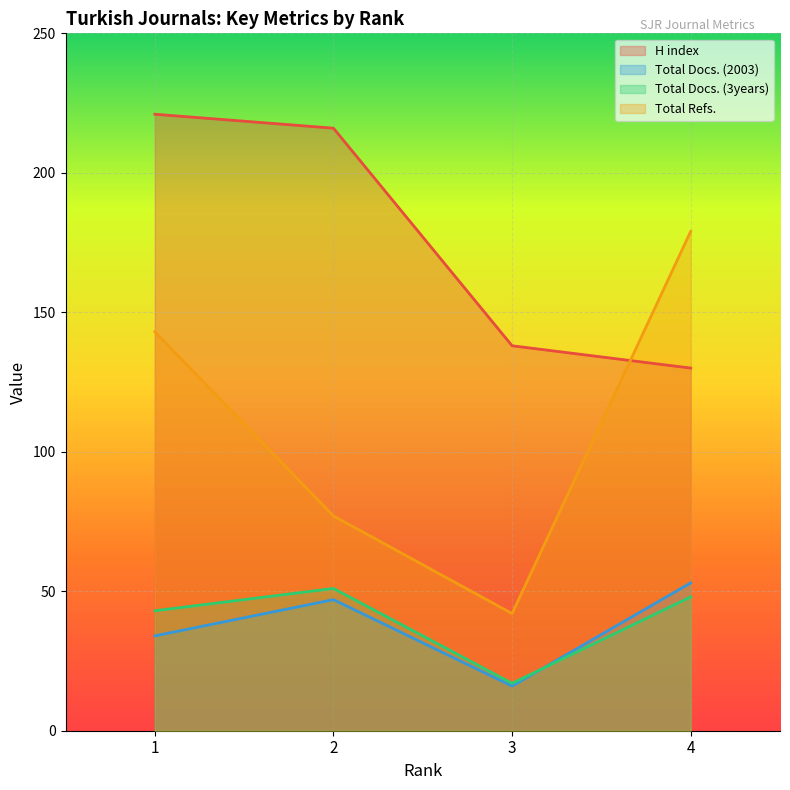

True or false: Total Refs. has a value of 138 at 2.

False